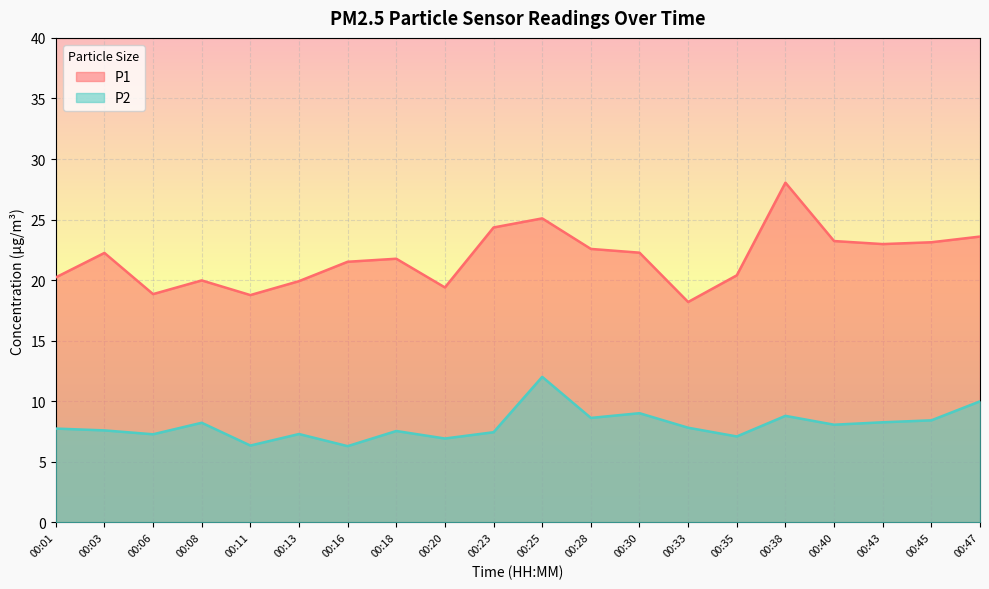

True or false: P1 and P2 intersect in this chart.

False